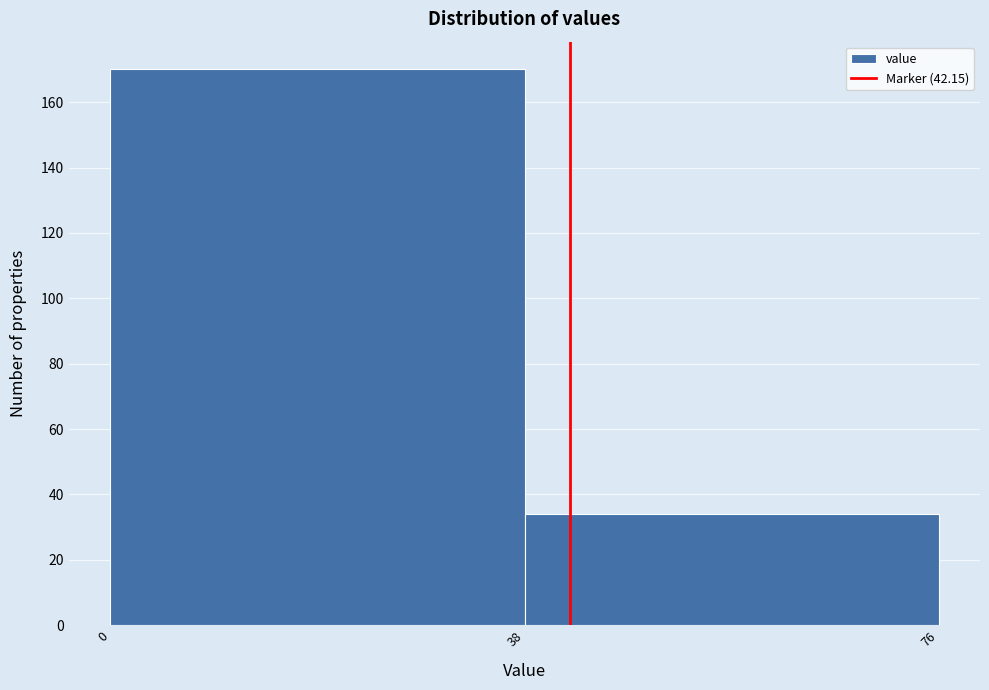

What is the height of the bar covering 0 to 38 on the x-axis? The values are not printed on the chart, so give them approximately, as read against the axis.

170